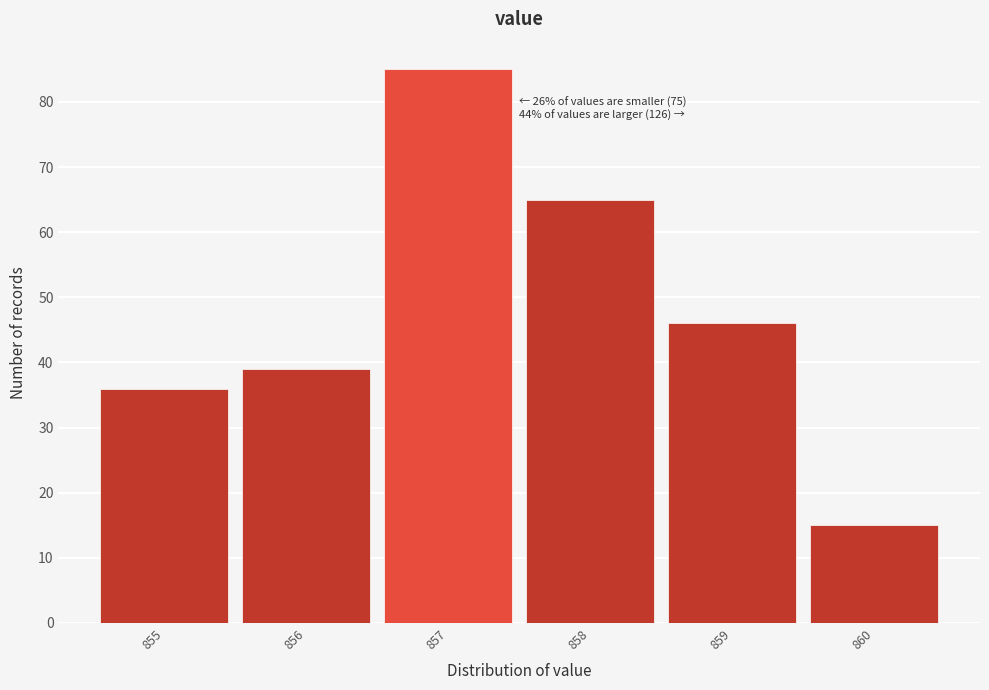

Over which range of the x-axis is the bar tallest?

856.5 to 857.5